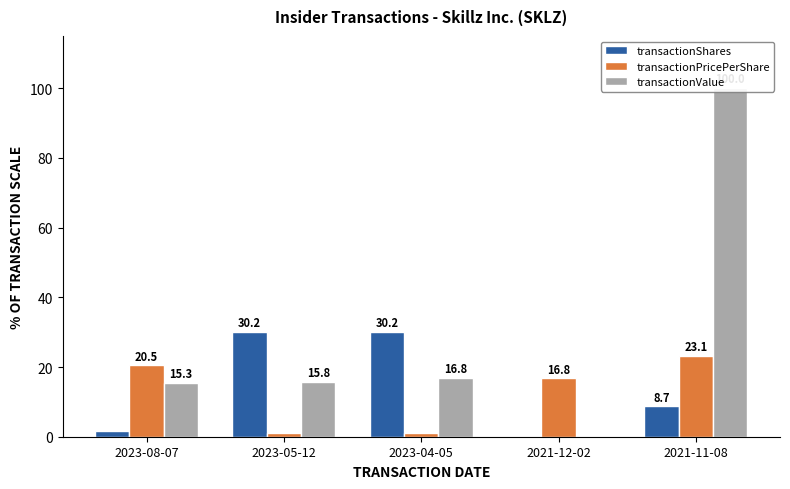

How many bars are there in total?

15